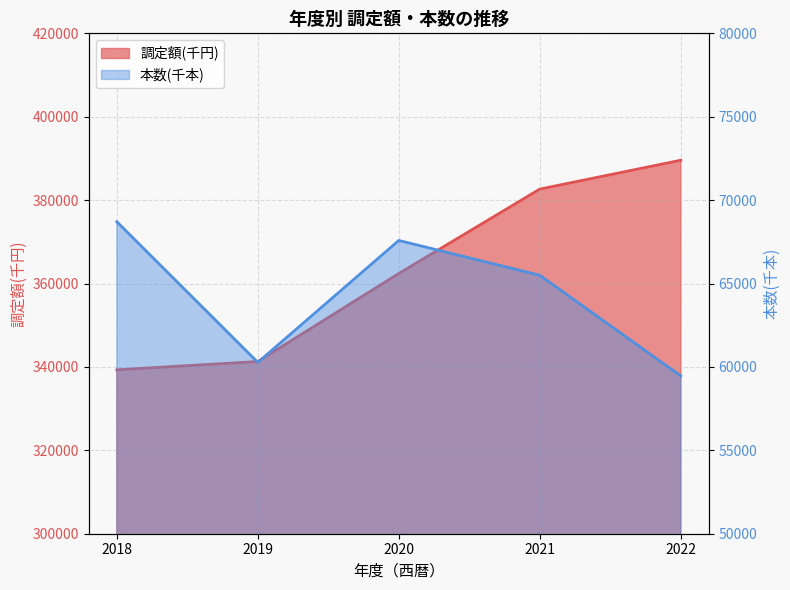

How many interior local valleys does the 本数(千本) series have?

1